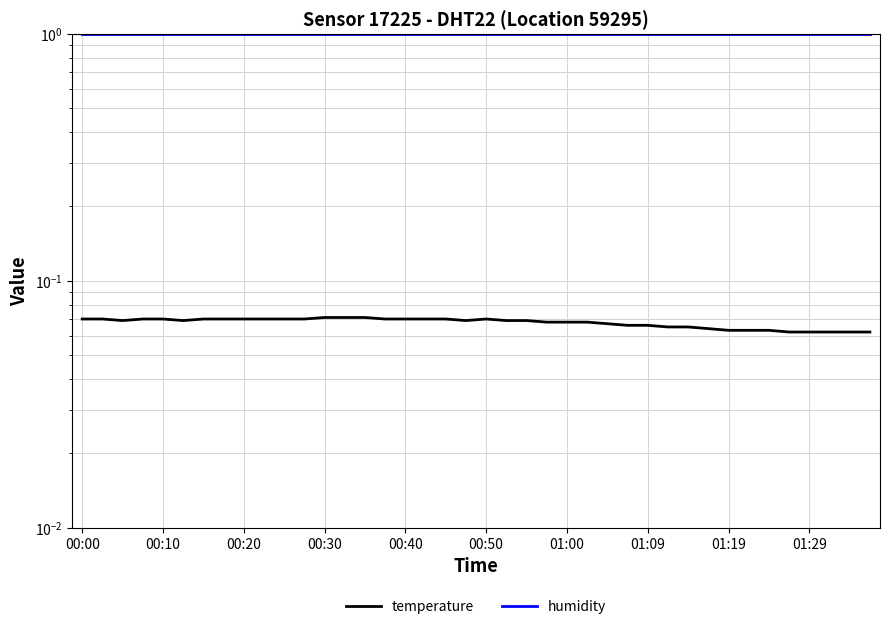

List the series in order of their peak value, lowest first.

temperature, humidity